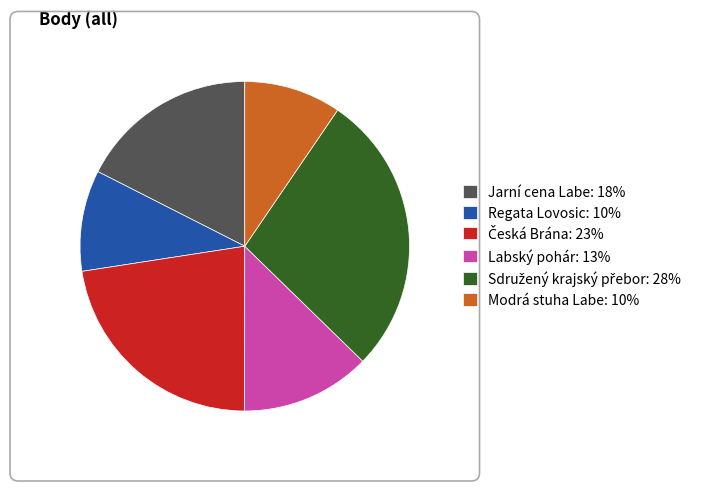

Does any single category account for the majority?

No